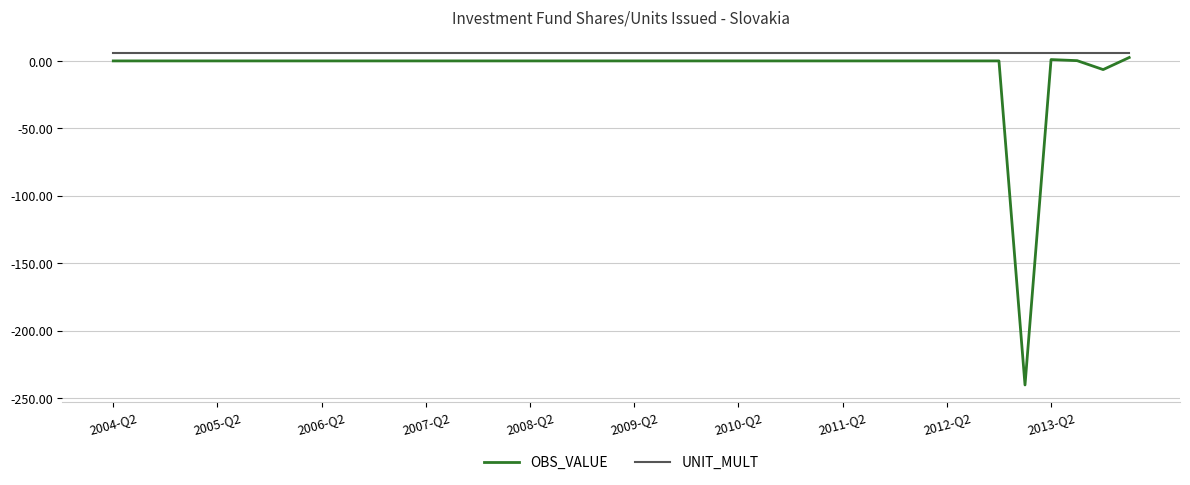

Rank the series by their average value, from highest to lowest.

UNIT_MULT, OBS_VALUE